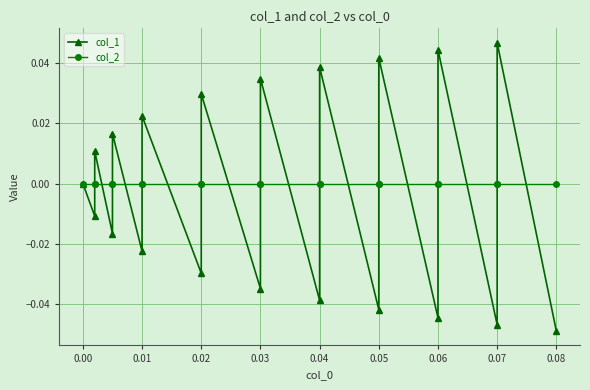

Between 0.07 and 0.01, which is larger?

0.01